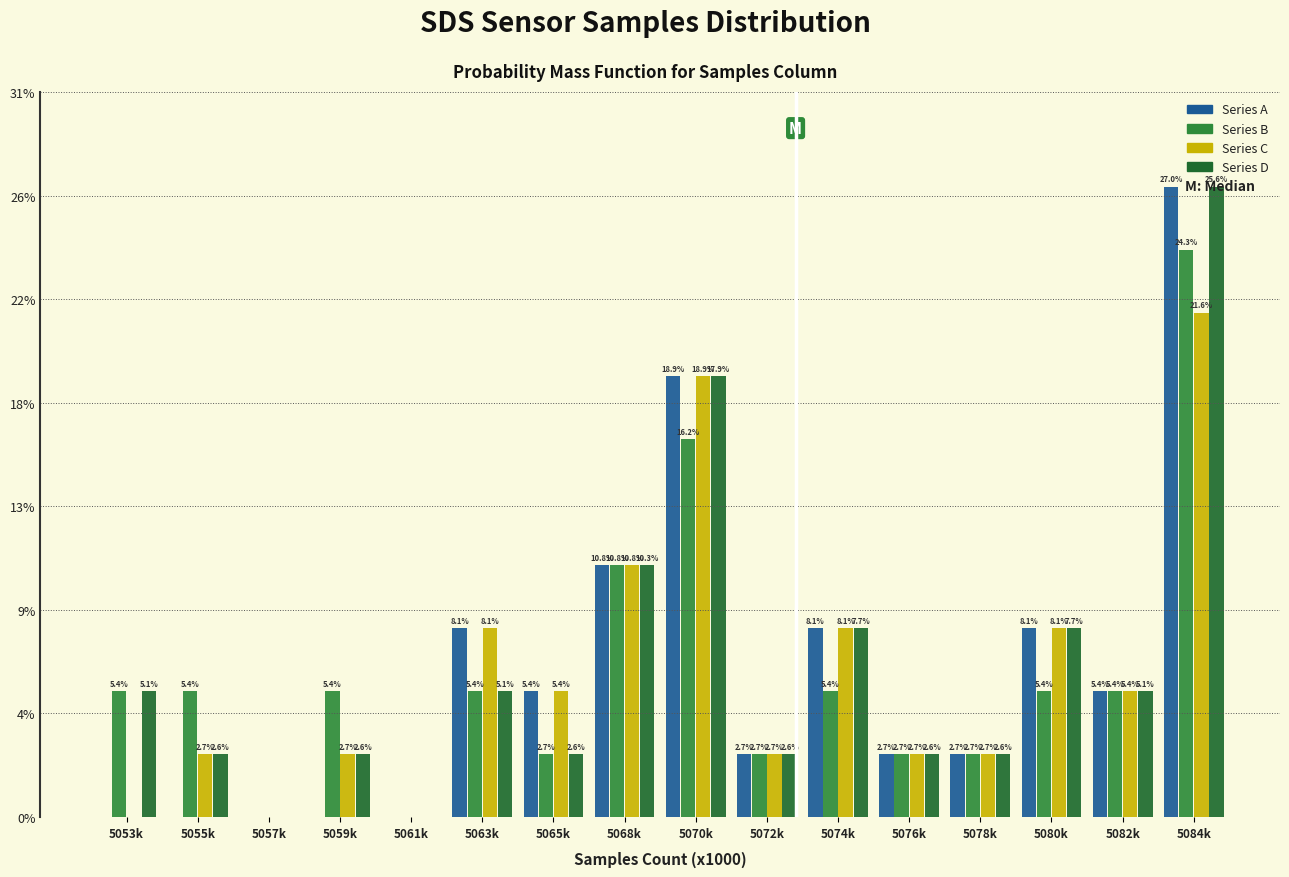

Are the bars horizontal?

No